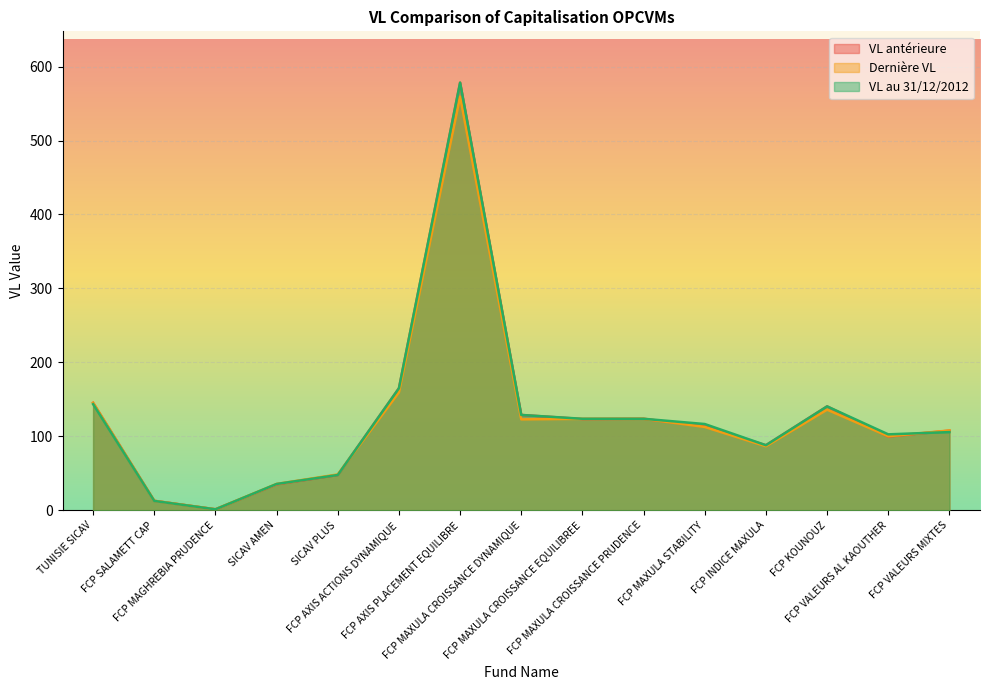

The VL antérieure series shows 82.0 at SICAV PLUS. True or false?

False